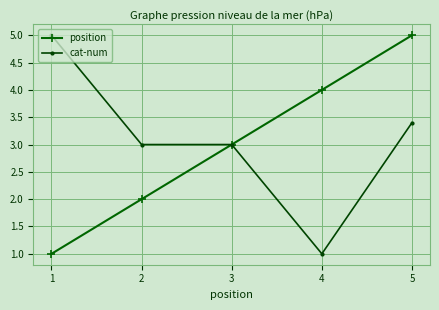

Reading left to right, list all the values displayed in this chart.

position: 1=1.0	2=2.0	3=3.0	4=4.0	5=5.0
cat-num: 1=5.0	2=3.0	3=3.0	4=1.0	5=3.4